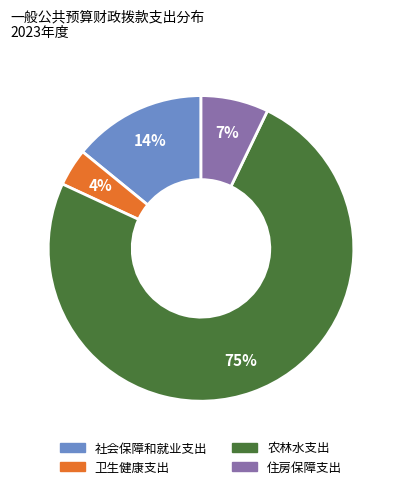

Combined, do 卫生健康支出 and 住房保障支出 account for over 50%?

No